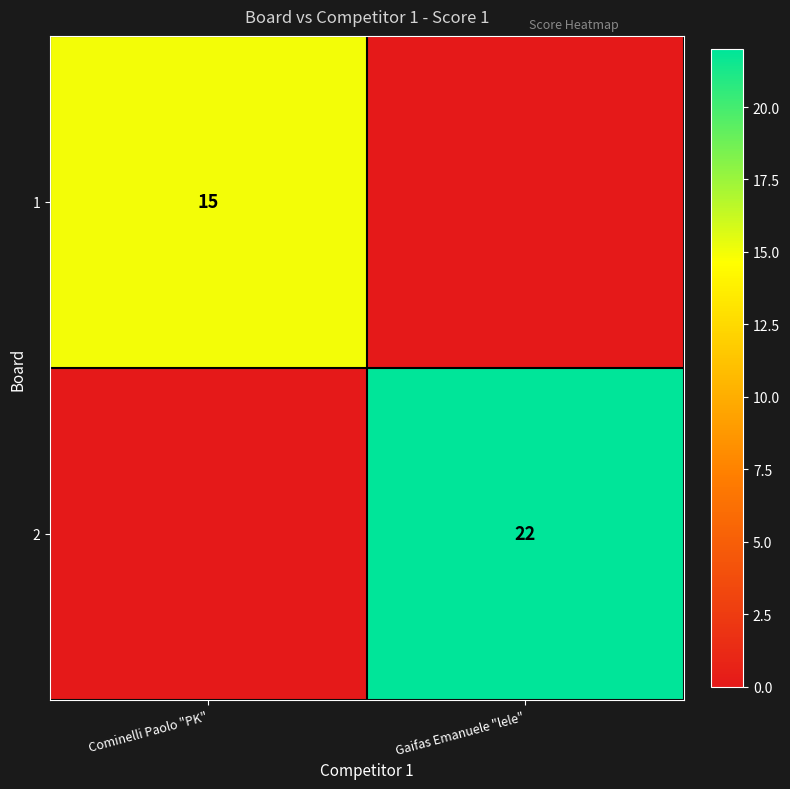

Is the value of 2 at Gaifas Emanuele "lele" greater than the value of 1 at Cominelli Paolo "PK"?

Yes